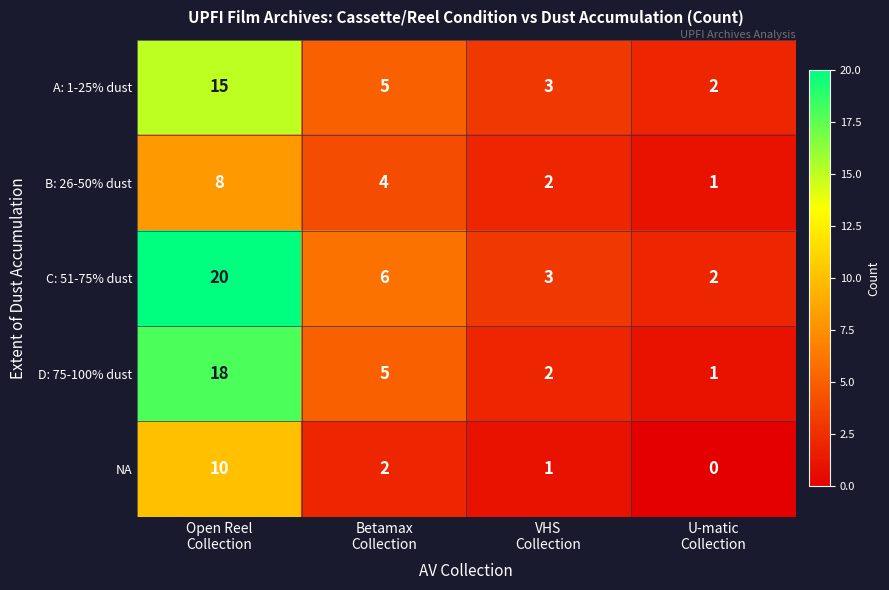

Reading left to right, transcribe all the data shown in this chart.

A: 1-25% dust: 15	5	3	2
B: 26-50% dust: 8	4	2	1
C: 51-75% dust: 20	6	3	2
D: 75-100% dust: 18	5	2	1
NA: 10	2	1	0